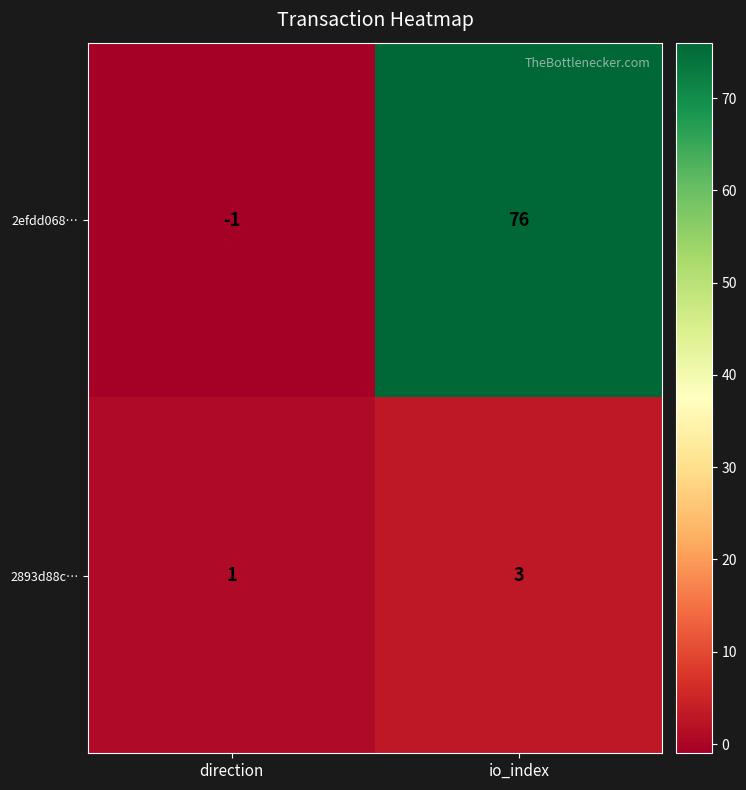

The 2efdd068… series shows 0 at direction. True or false?

False